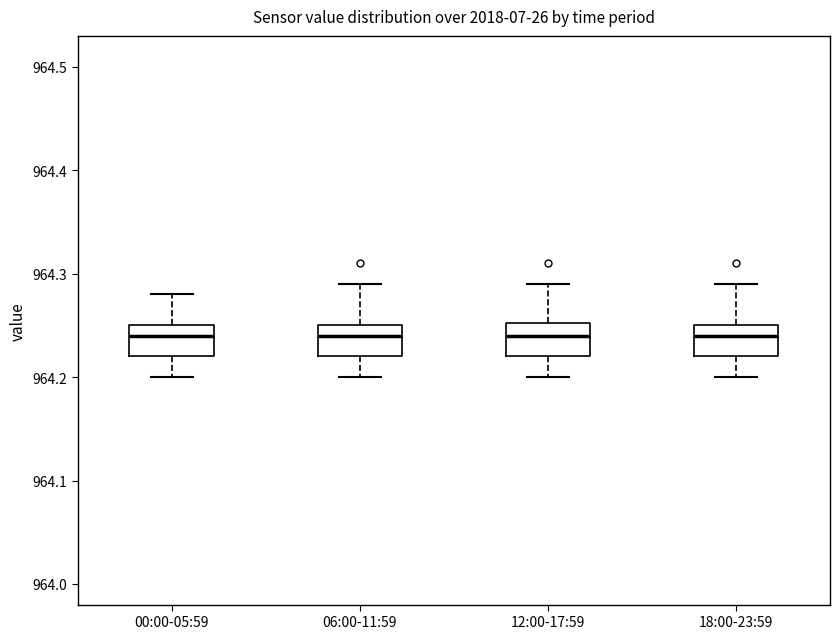

Reading left to right, read every box against the y-axis: the position of its median line, the range the box covers, and the ends of its whiskers. The values are not printed on the chart, so give them approximately, as read against the axis.

00:00-05:59: median 964.24, box 964.22 to 964.25, whiskers 964.20 to 964.28
06:00-11:59: median 964.24, box 964.22 to 964.25, whiskers 964.20 to 964.29
12:00-17:59: median 964.24, box 964.22 to 964.25, whiskers 964.20 to 964.29
18:00-23:59: median 964.24, box 964.22 to 964.25, whiskers 964.20 to 964.29